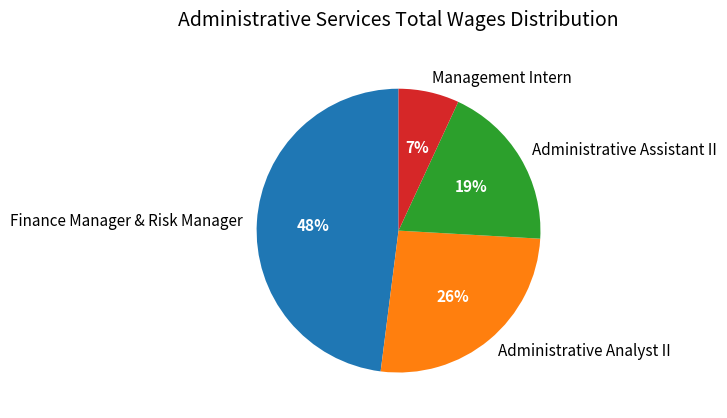

To the nearest percent, what is the difference between the Finance Manager & Risk Manager and Management Intern slice percentages?

41%